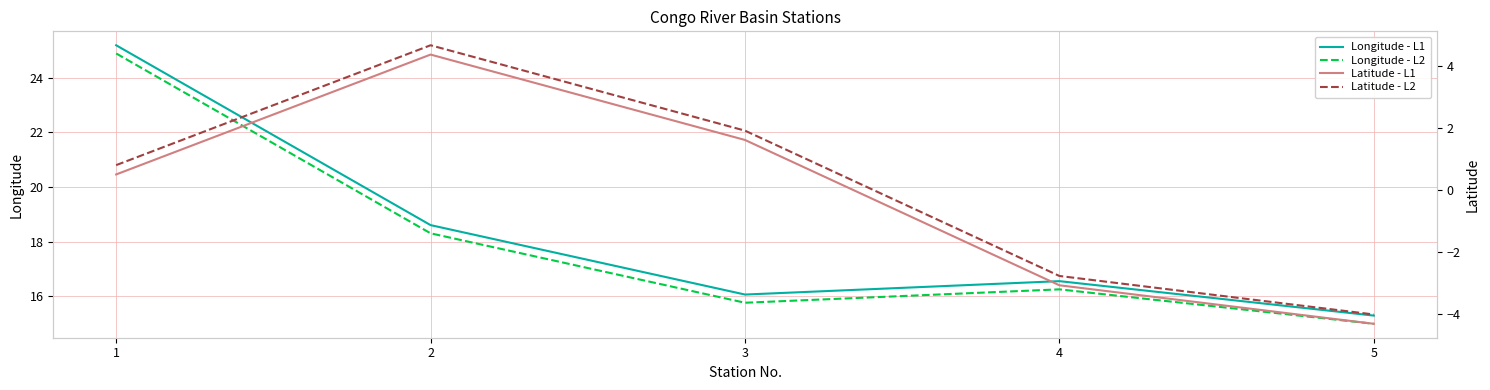

At which label does Longitude - L2 reach its minimum?

5